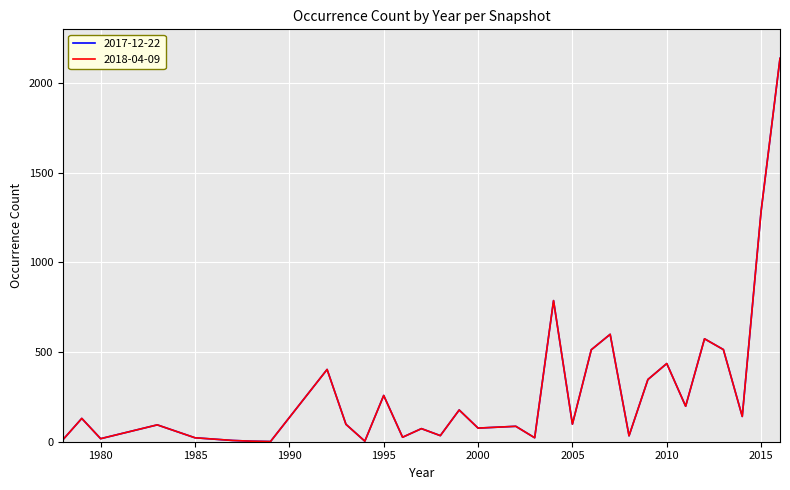

Does the chart display data point markers on the line(s)?

No